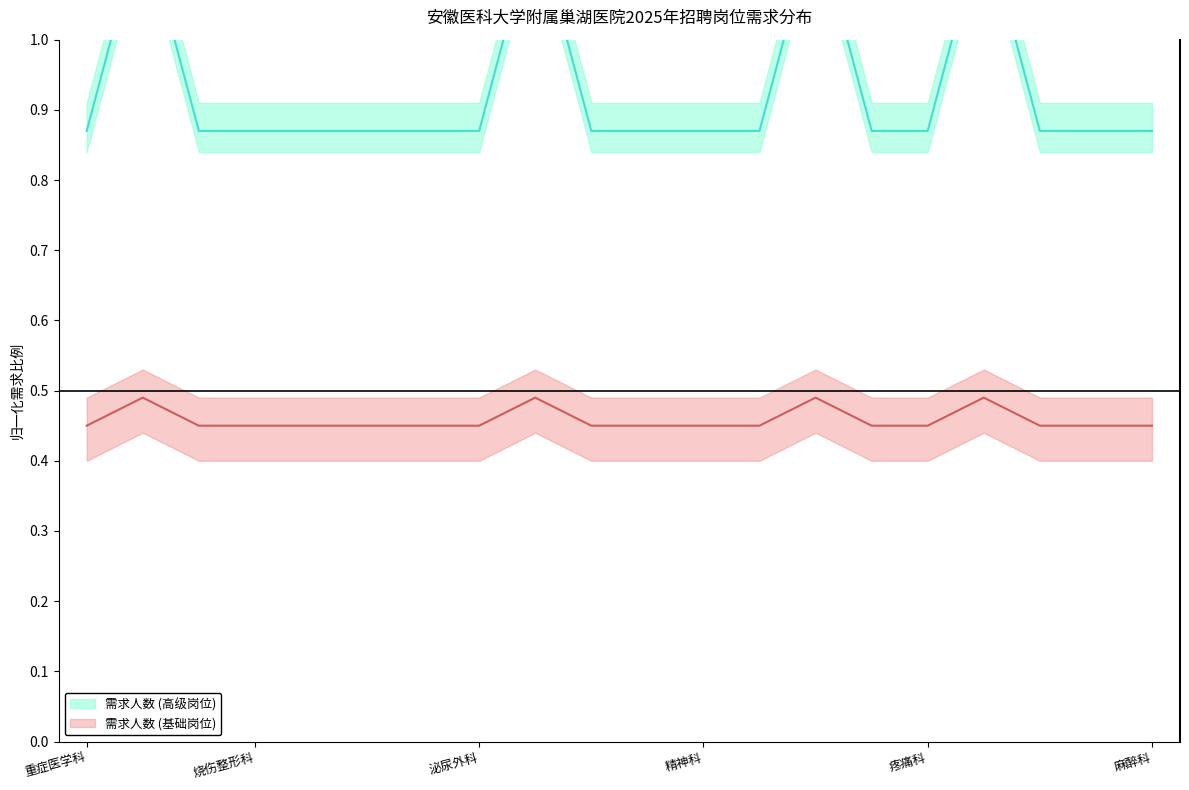

What is the sum of the values at 皮肤性病科 and 重症医学科?

1.7